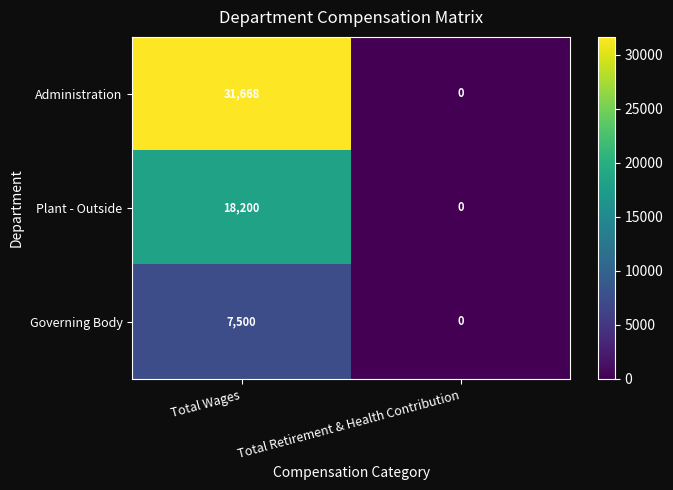

The value of Plant - Outside at Total Retirement & Health Contribution is 0. True or false?

True